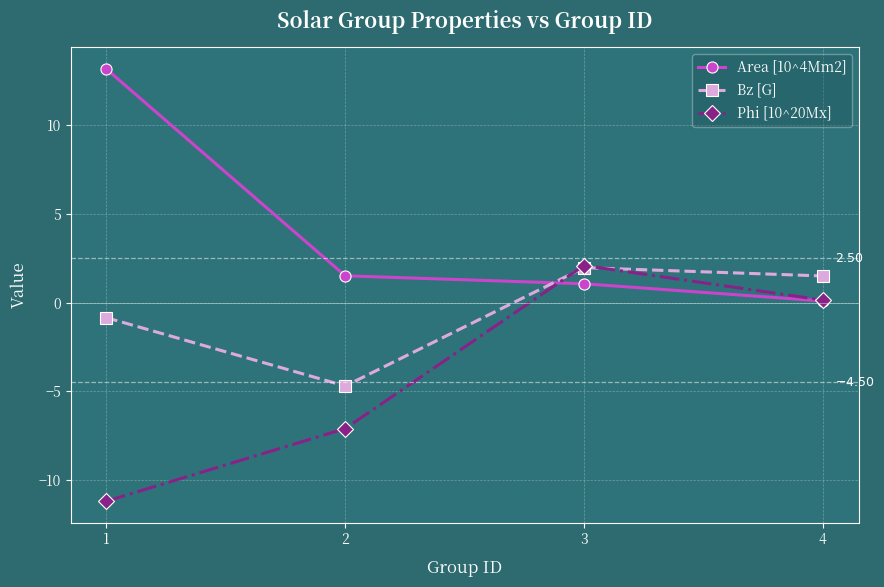

How many interior local peaks does the Bz [G] series have?

1